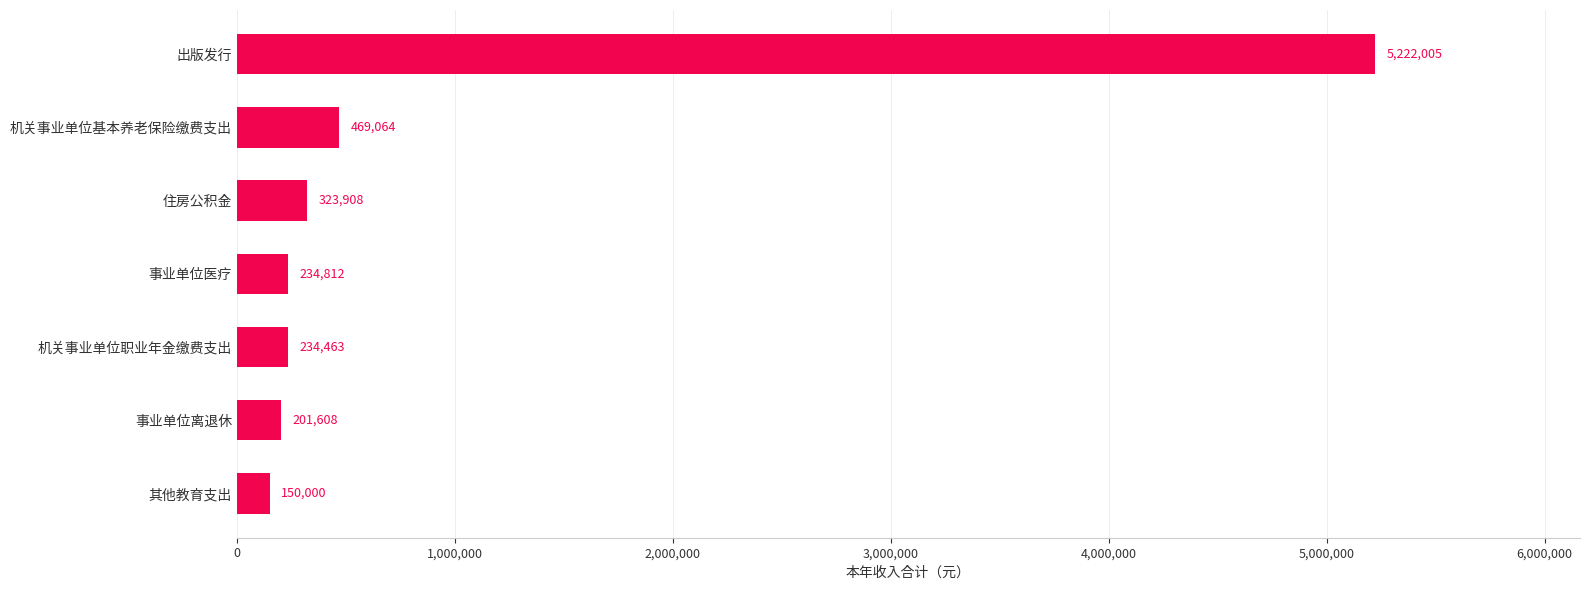

List the labels in order of value, largest first.

出版发行, 机关事业单位基本养老保险缴费支出, 住房公积金, 事业单位医疗, 机关事业单位职业年金缴费支出, 事业单位离退休, 其他教育支出